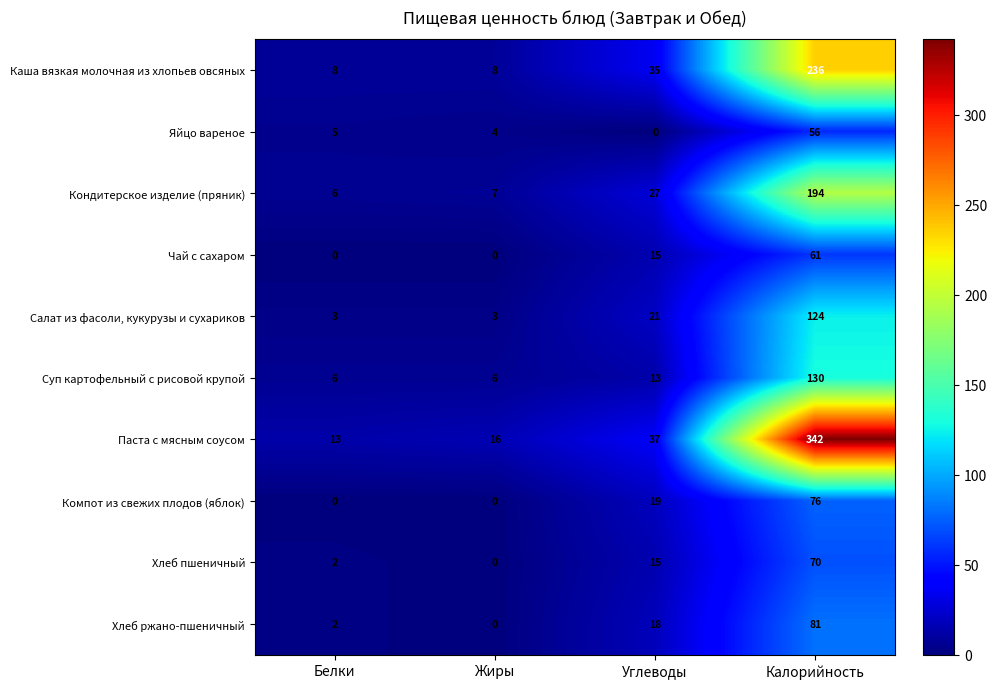

Is it true that Компот из свежих плодов (яблок) equals 31 at Углеводы?

False